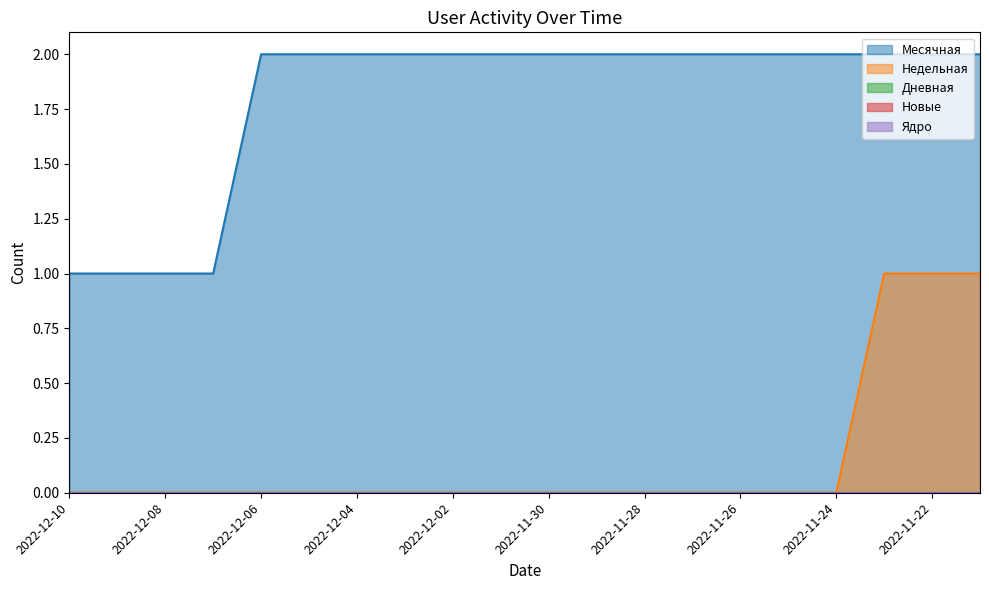

What position from the left is 2022-12-04?

7